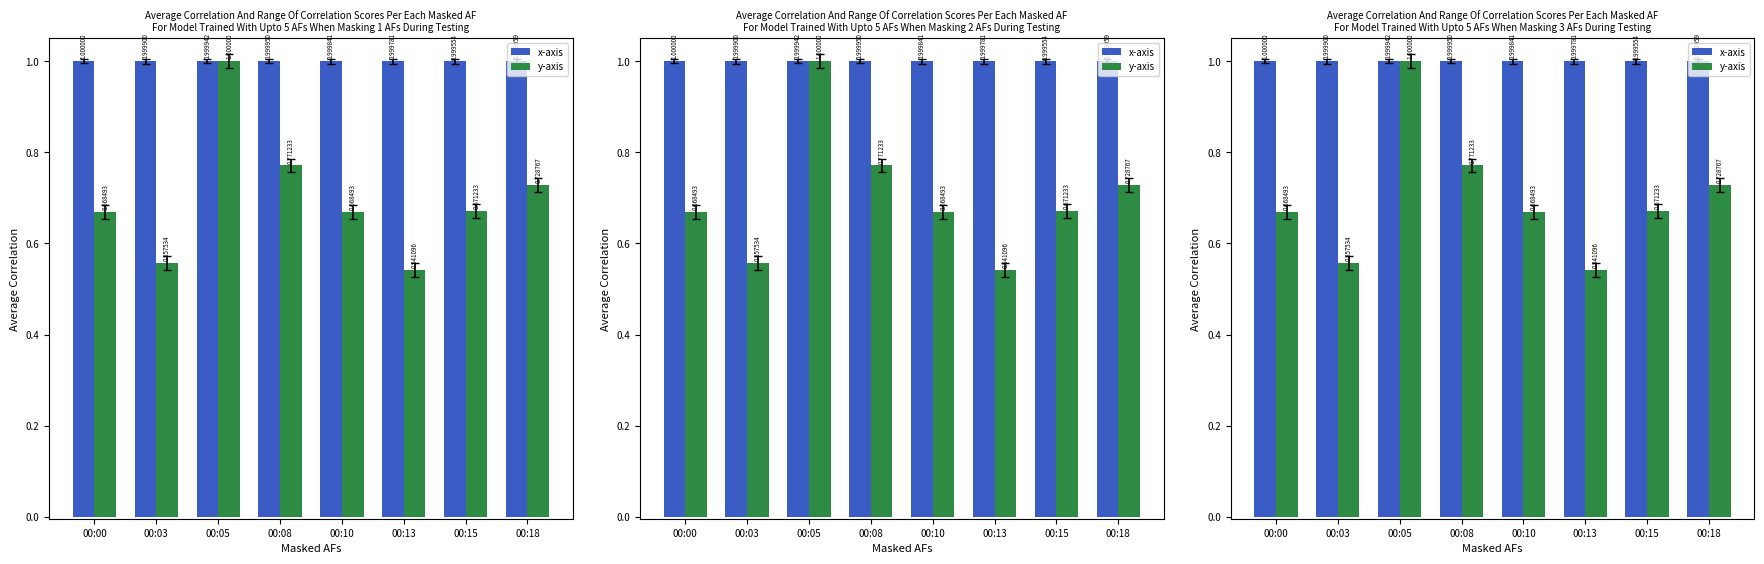

Between 00:18 and 00:10, which is larger?

00:18